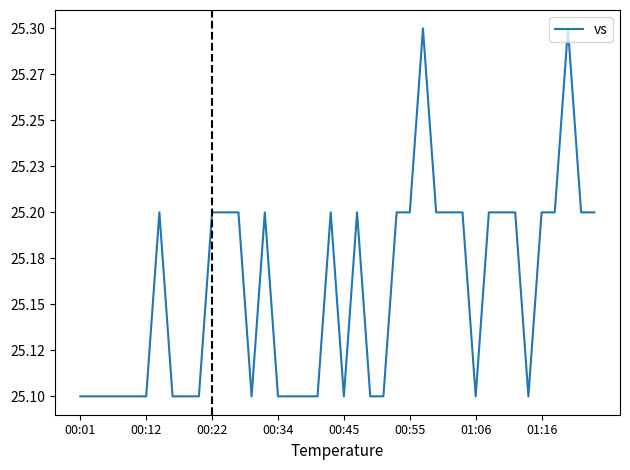

How many points are higher than both their immediate neighbors (excluding endpoints)?

6